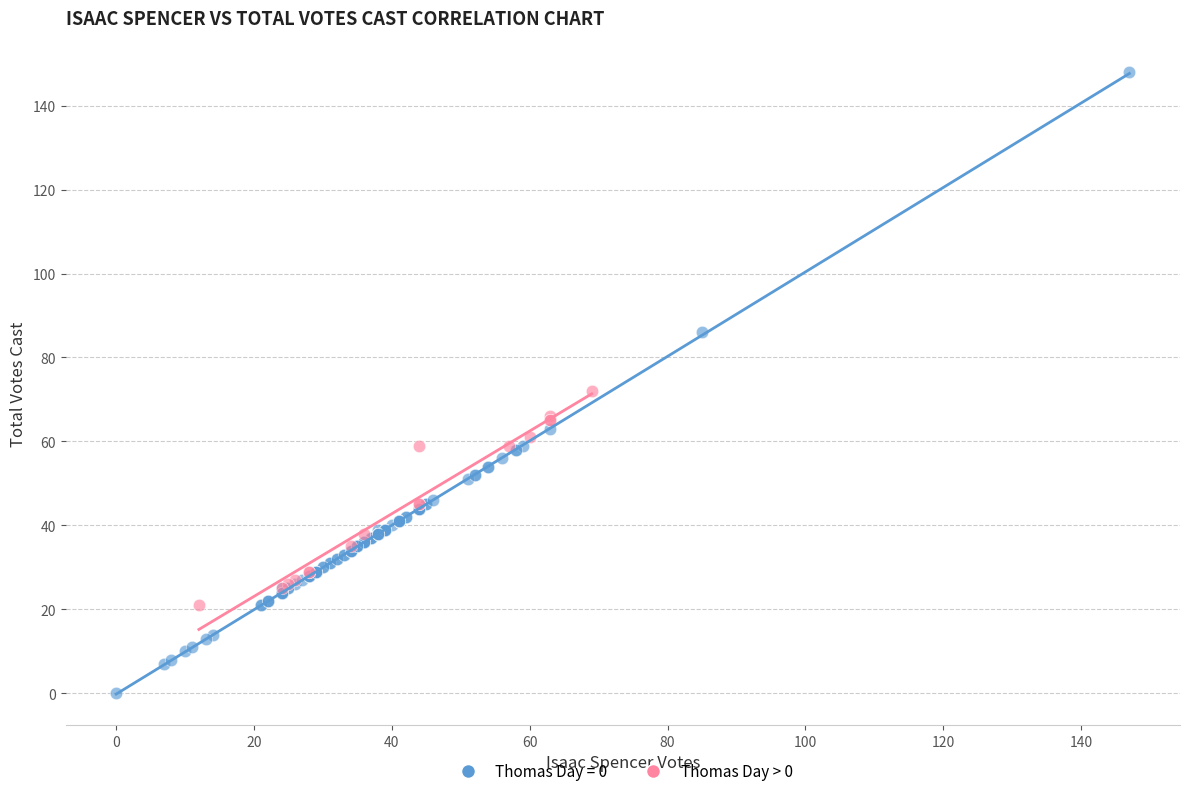

Which series contains the lowest Y value?

Thomas Day = 0